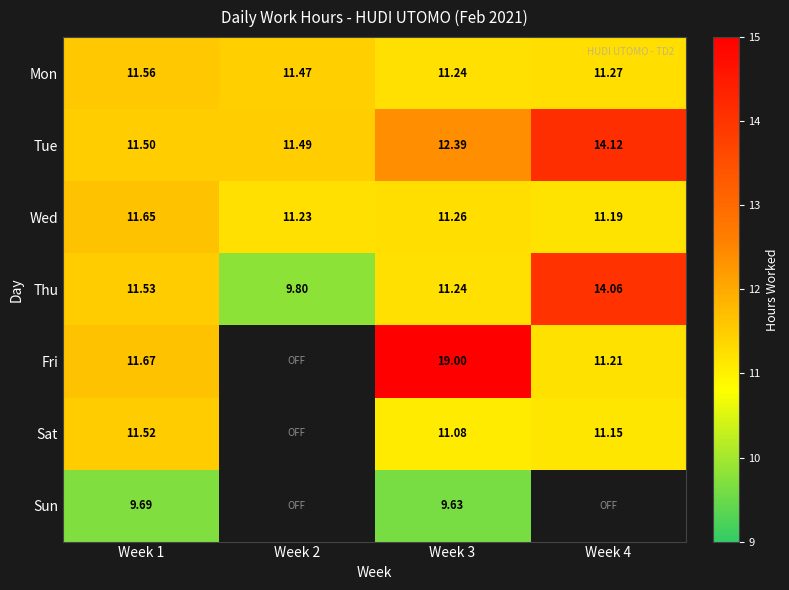

Is it true that Sat equals 18.1 at Week 1?

False